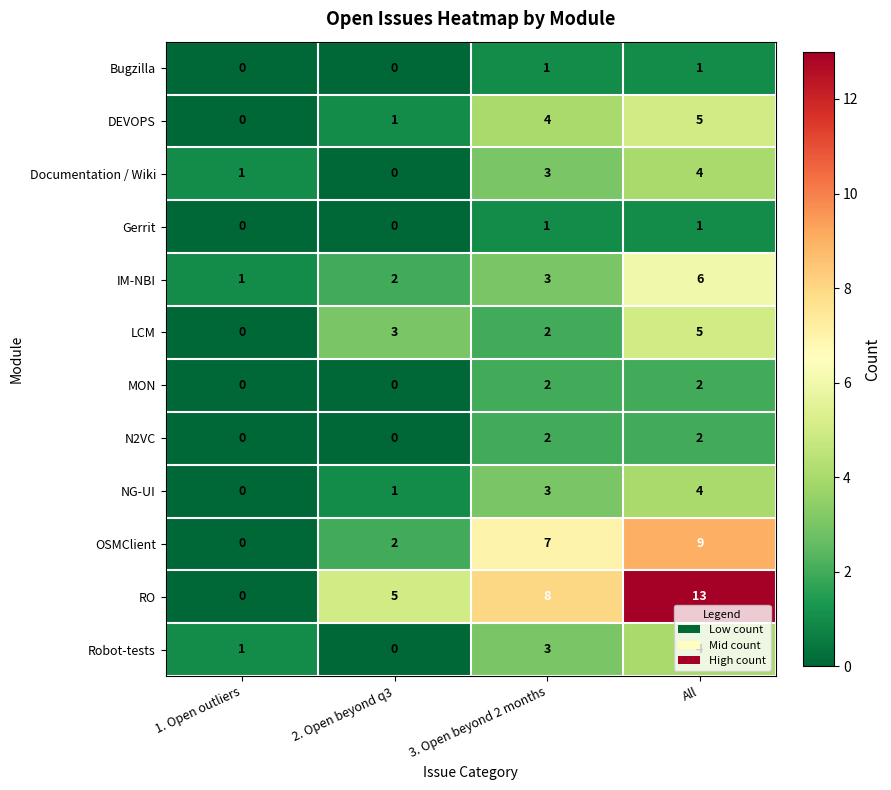

What is the spread (max minus min) of values at All?

12